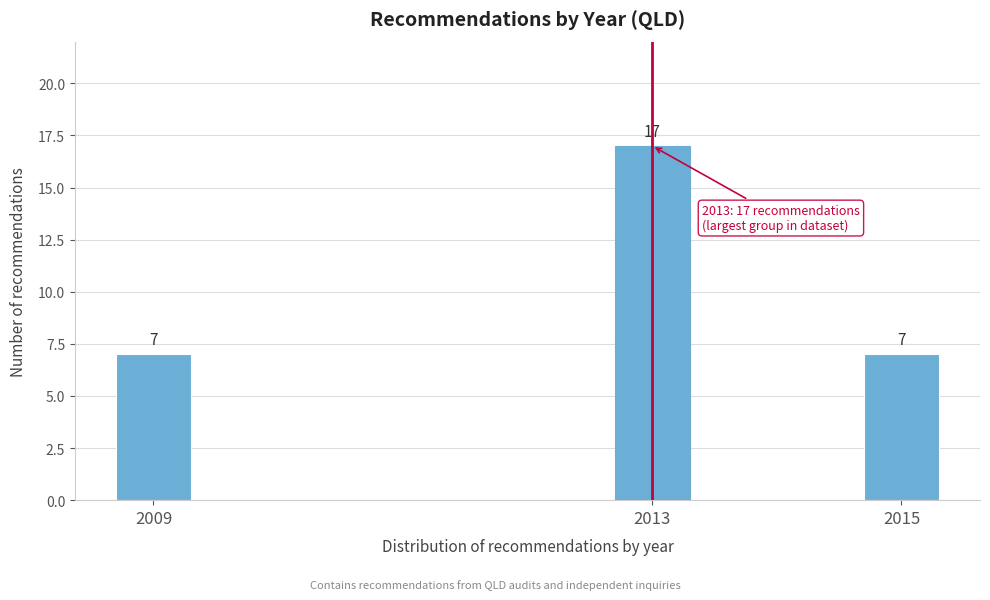

Reading left to right, extract all data points from this chart.

7	17	7